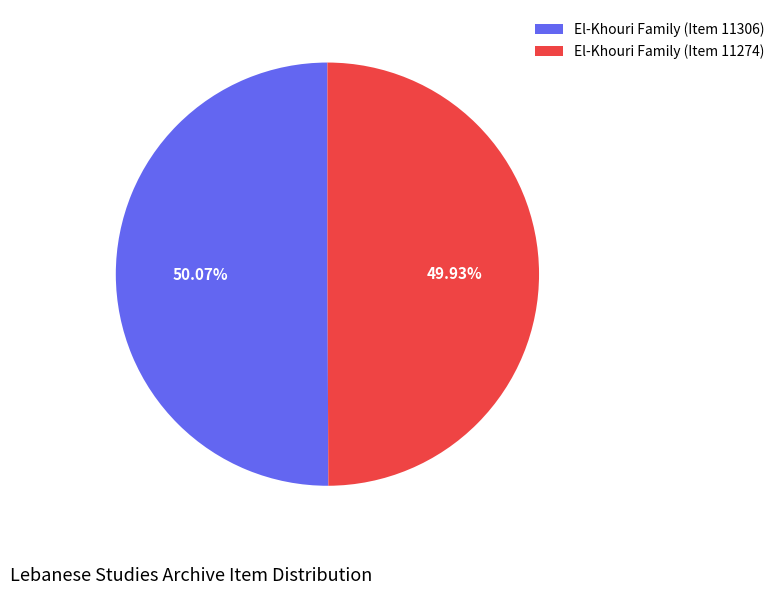

Is it true that El-Khouri Family (Item 11306) is 50% of the pie?

True